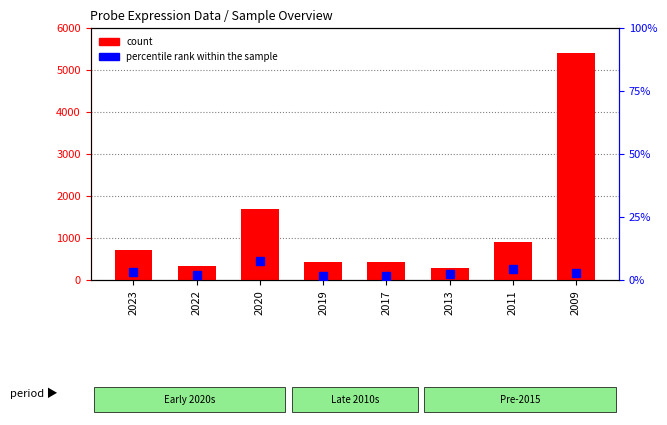

What are all the series names shown in the legend?

count, percentile rank within the sample